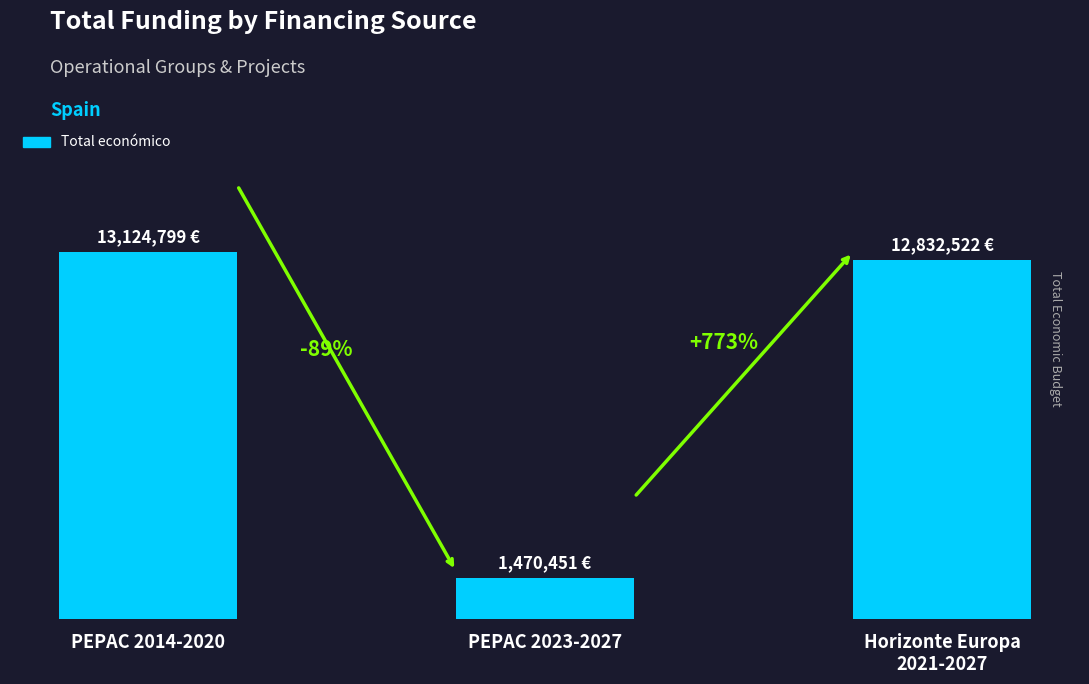

What is the greatest value displayed?

13124799